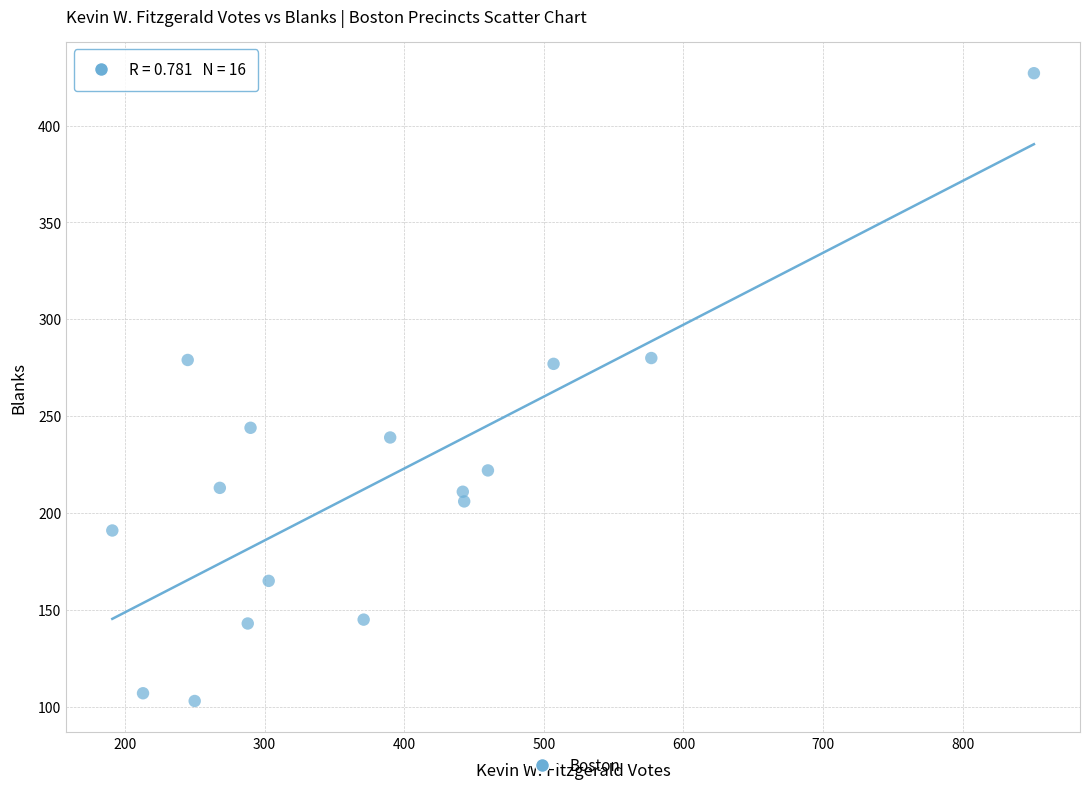

What is the range of Y values (max minus min)?

324